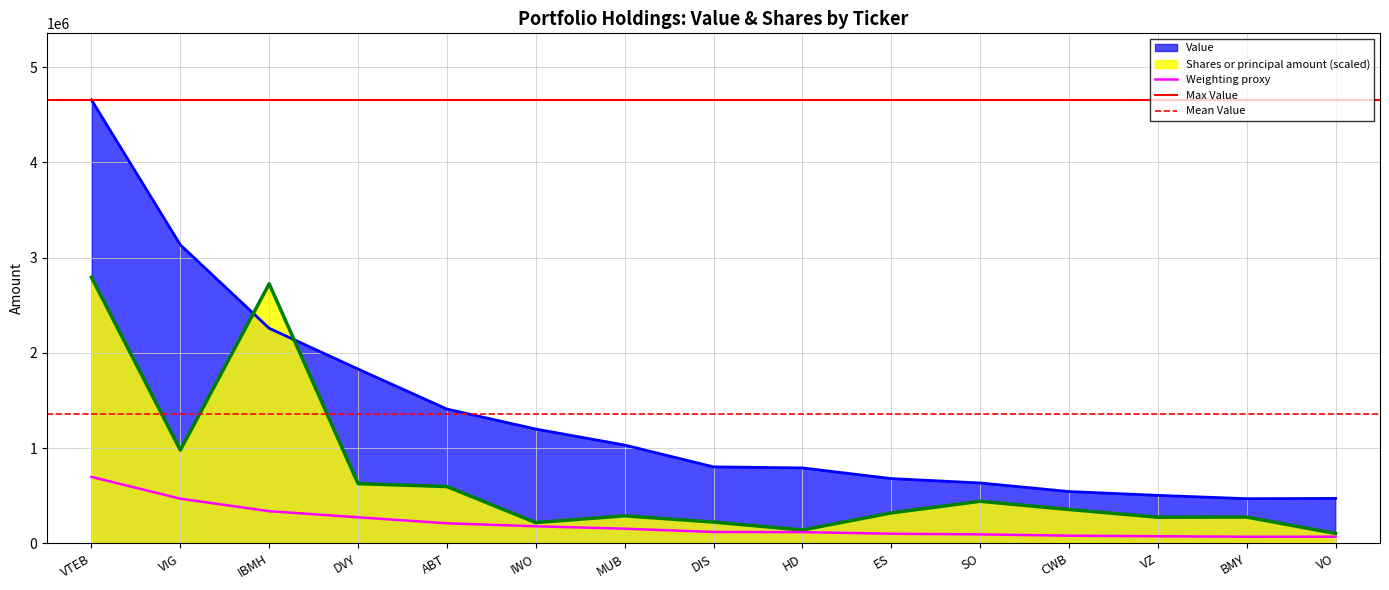

True or false: Weighting proxy and Value cross at least once.

False